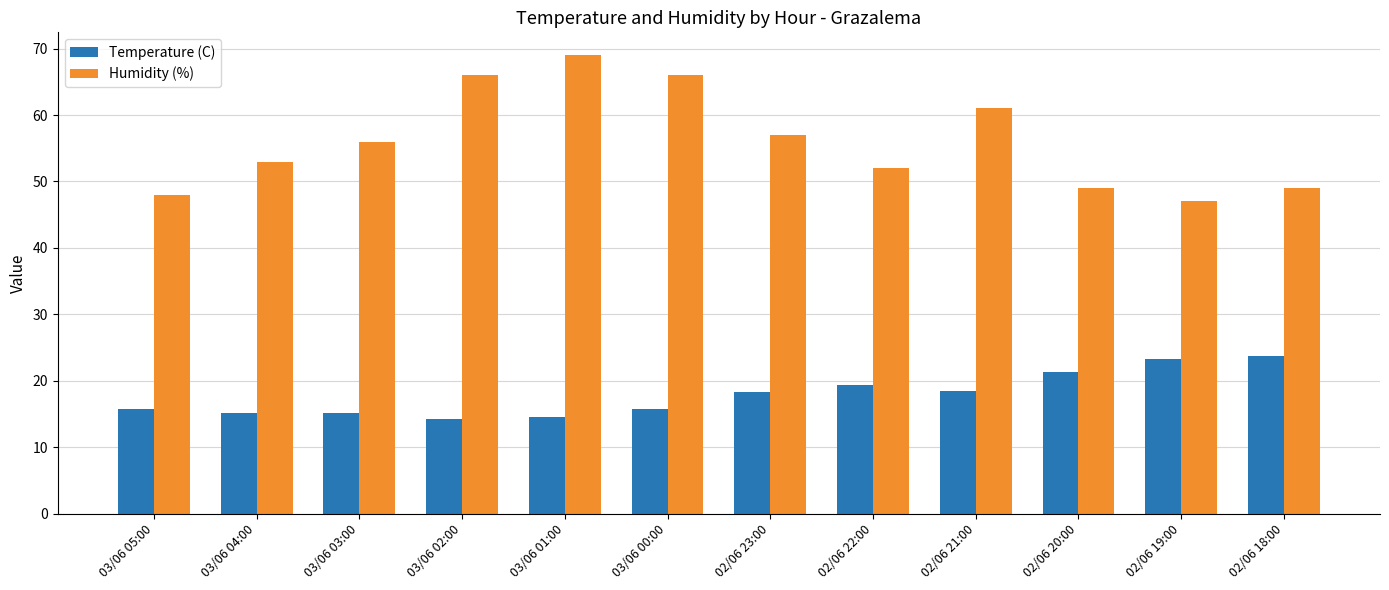

Is it true that Temperature (C) equals 23.1 at 03/06 00:00?

False